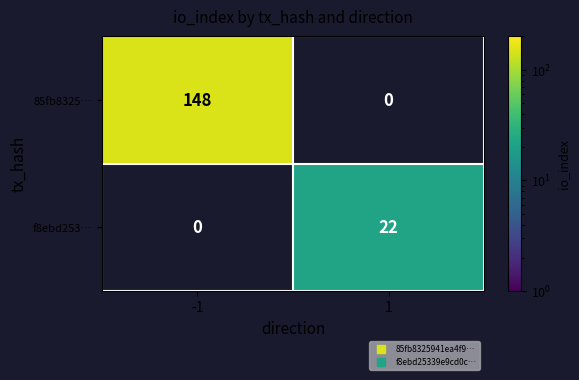

The 85fb8325… series shows 197 at -1. True or false?

False